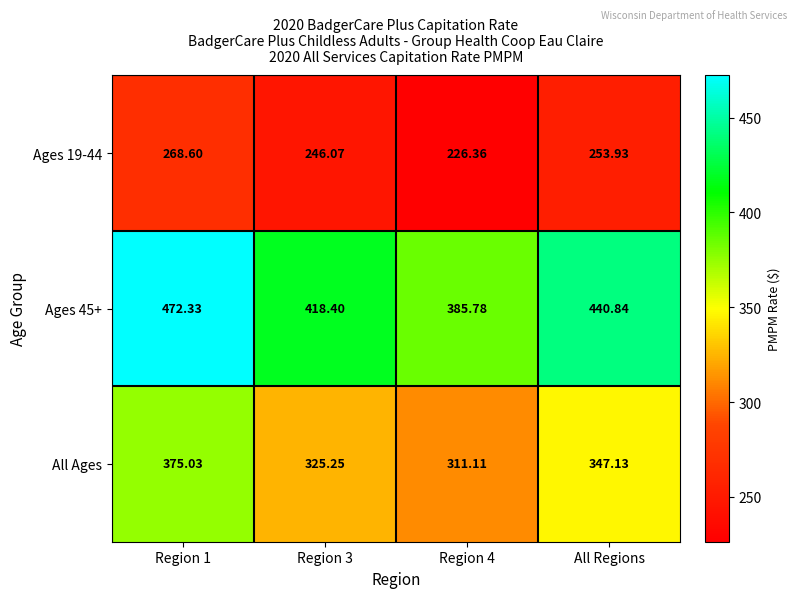

Is the value of All Ages at Region 3 greater than the value of Ages 19-44 at All Regions?

Yes